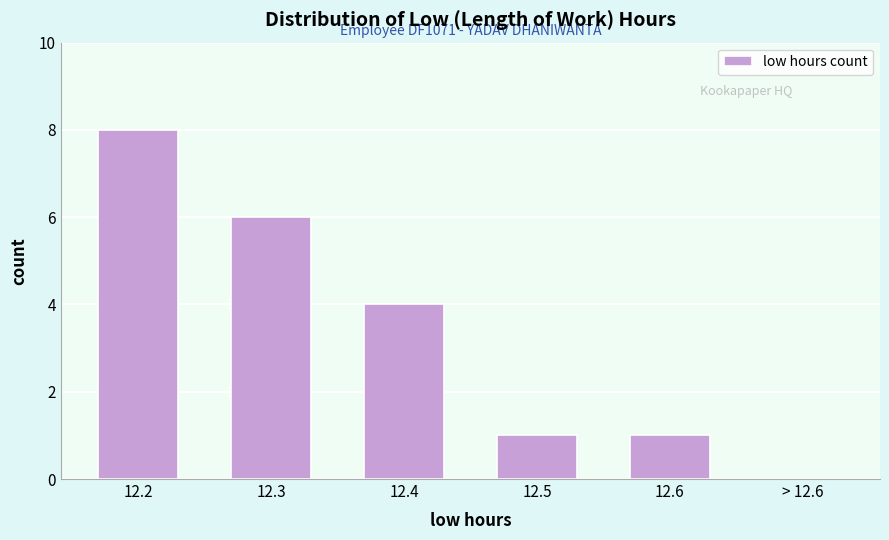

Reading left to right, transcribe all the data shown in this chart.

12.2=8	12.3=6	12.4=4	12.5=1	12.6=1	> 12.6=0